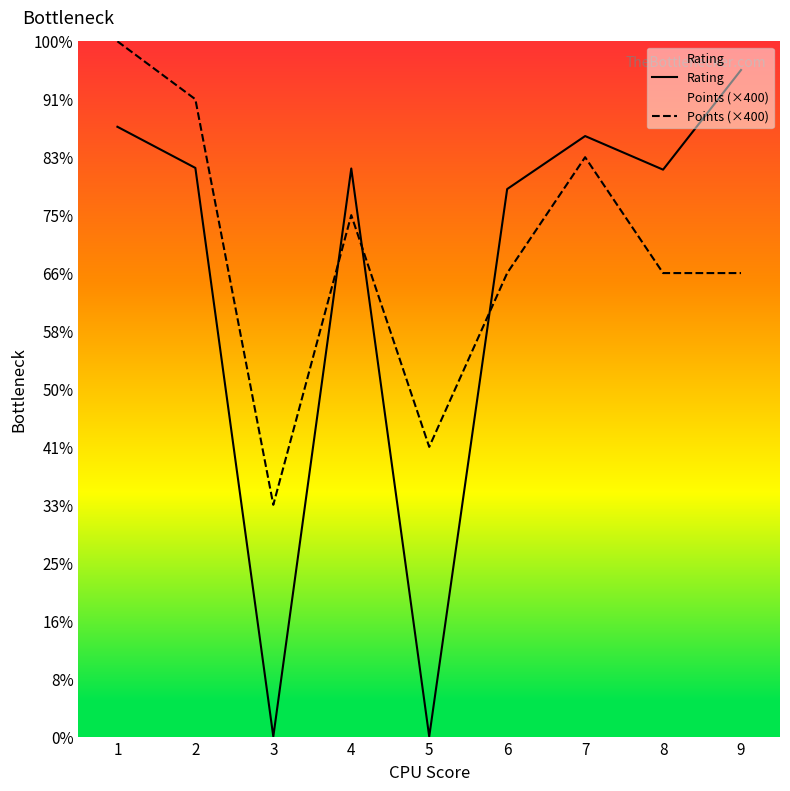

How many times do Points (×400) and Rating cross each other?

3